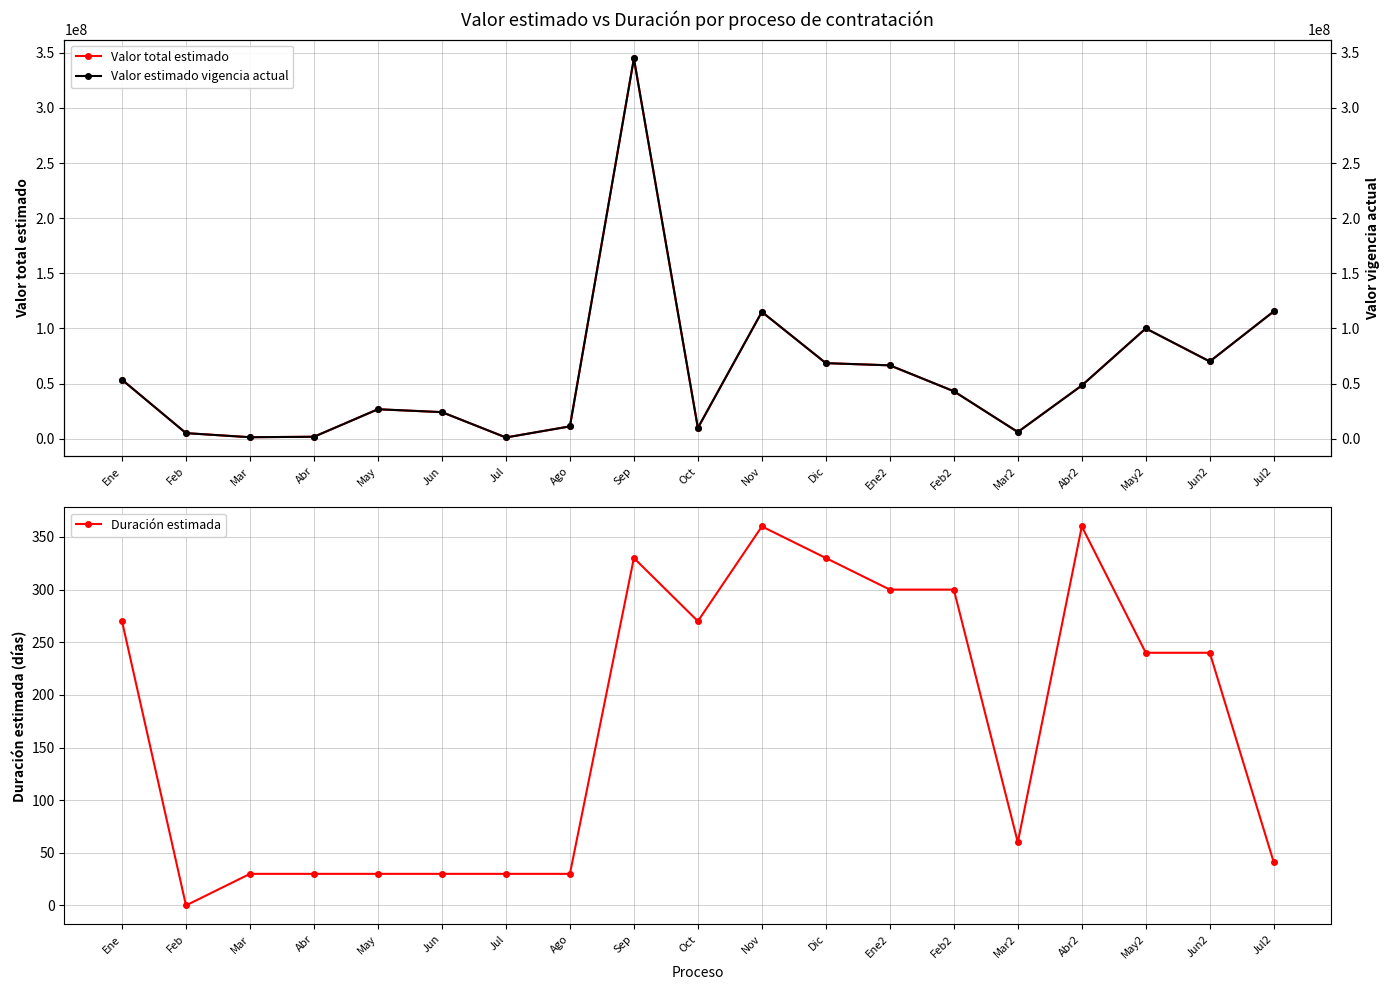

True or false: Valor estimado vigencia actual and Duración estimada cross at least once.

False